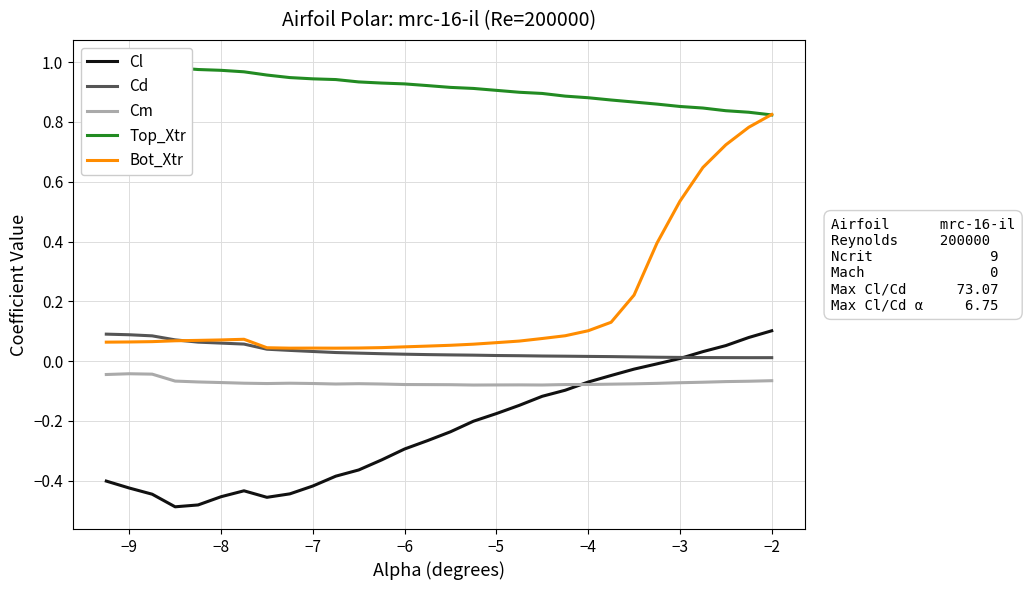

Which series has the largest total across all categories?

Top_Xtr